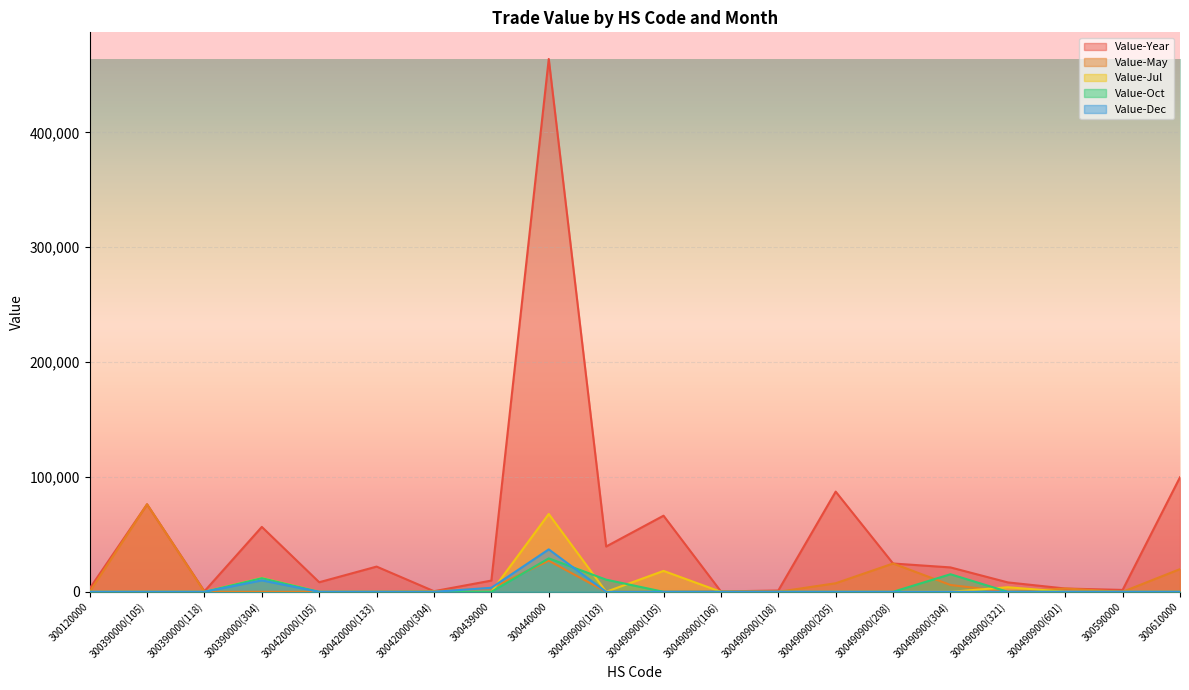

The value of Value-Jul at 300490900(601) is -28498. True or false?

False